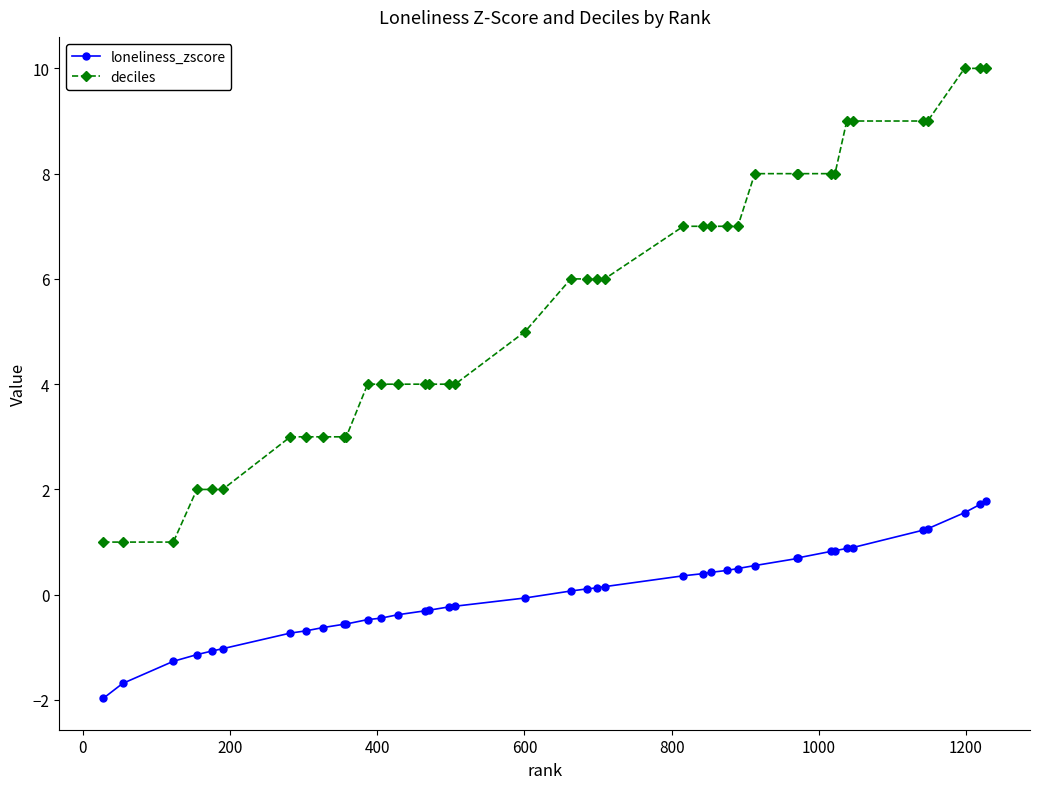

True or false: loneliness_zscore and deciles cross at least once.

False